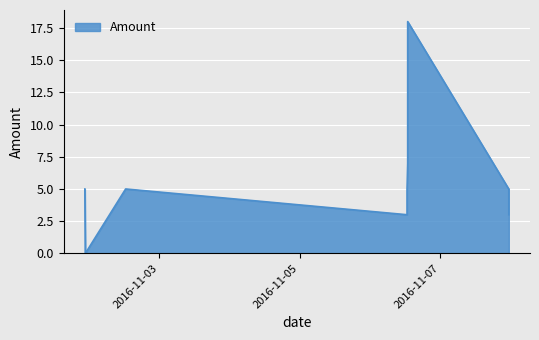

What is the label of the 6th point from the left?

2016-11-06 12:40:40